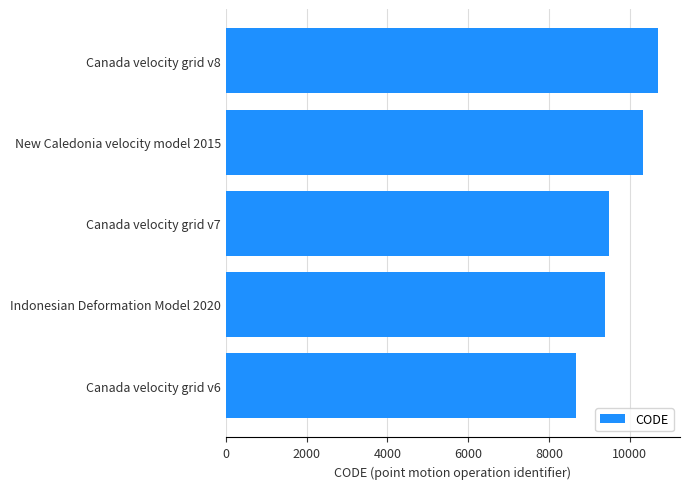

What is the sum of all values?

48564